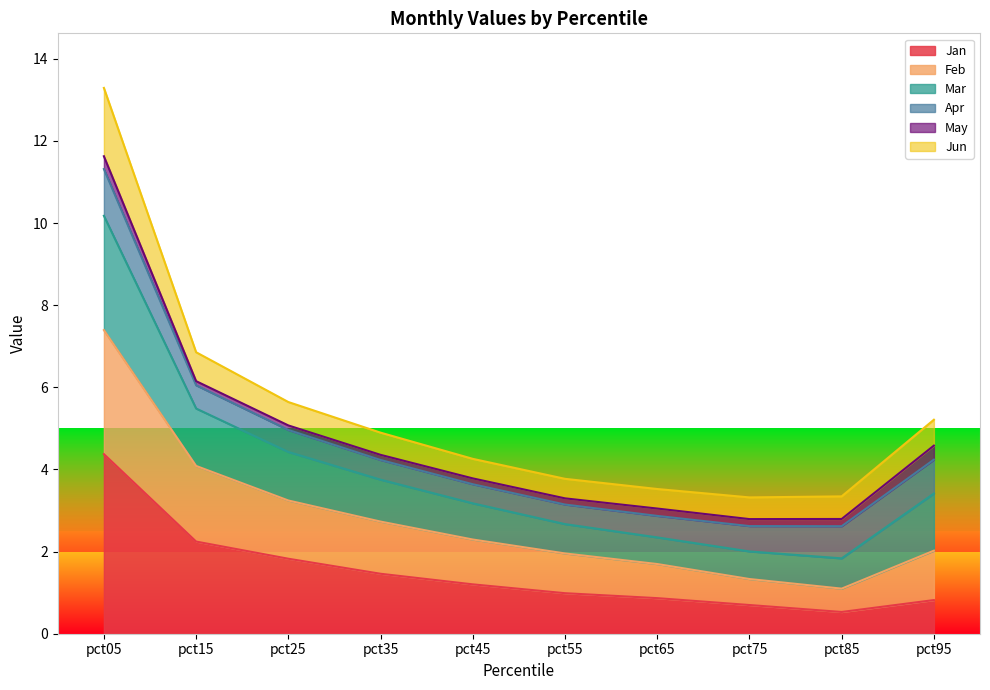

True or false: Jan and Mar intersect in this chart.

False